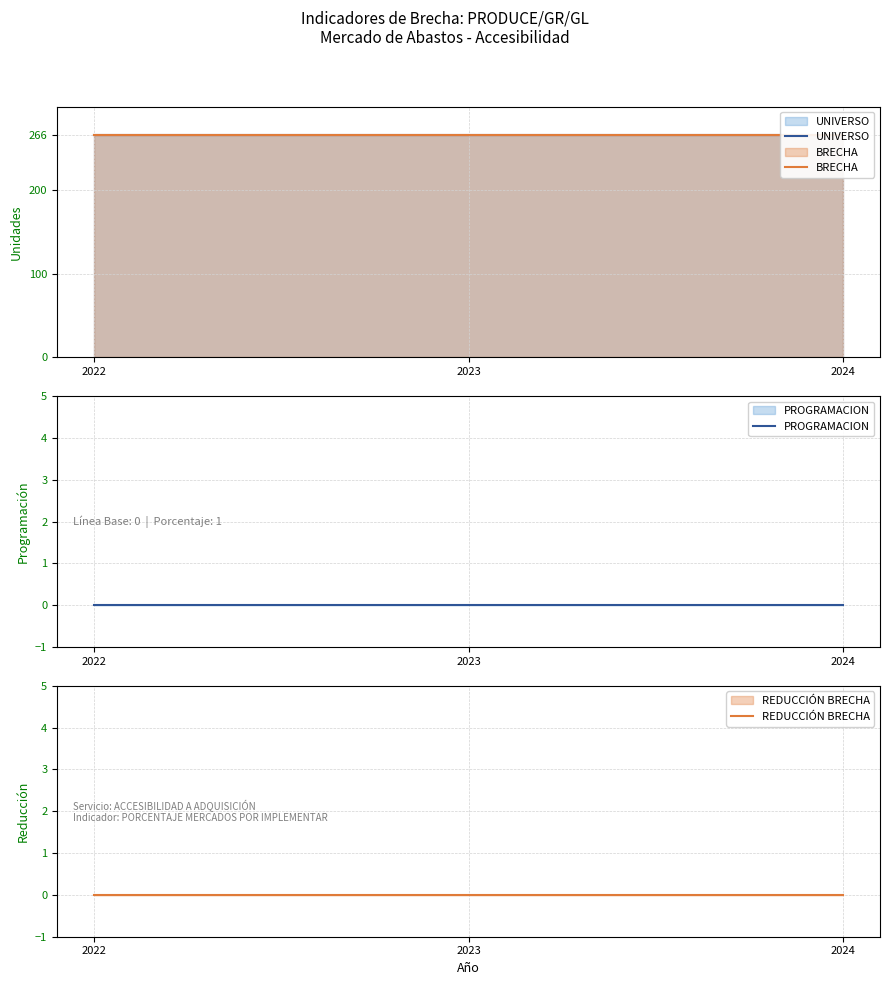

Between 2023 and 2024, which series saw the biggest shift?

UNIVERSO